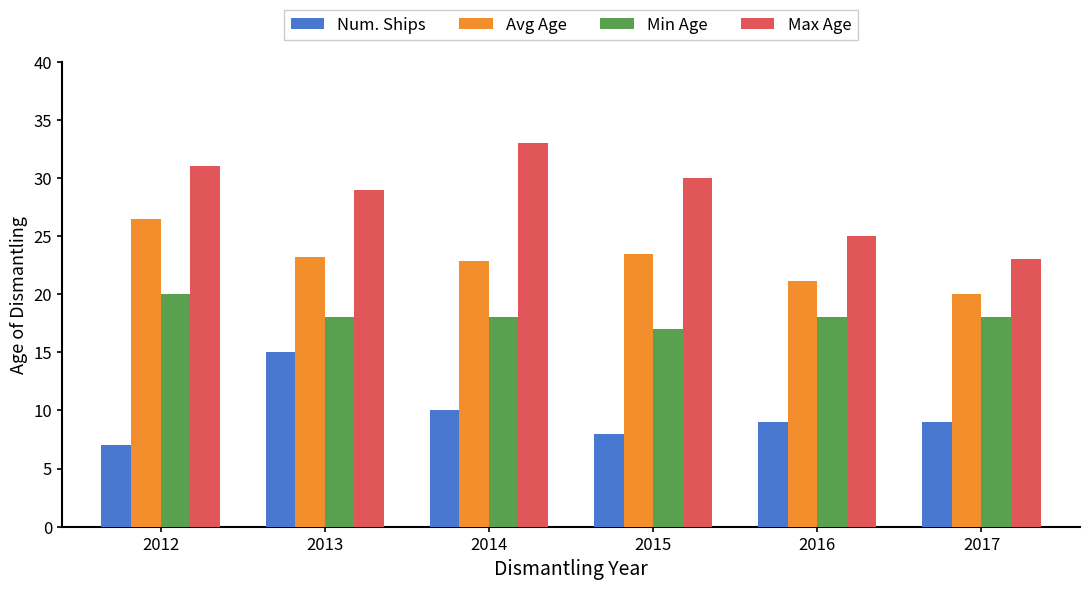

Reading left to right, list all the values displayed in this chart.

Num. Ships: 7.0	15.0	10.0	8.0	9.0	9.0
Avg Age: 26.4	23.2	22.9	23.5	21.1	20.0
Min Age: 20.0	18.0	18.0	17.0	18.0	18.0
Max Age: 31.0	29.0	33.0	30.0	25.0	23.0